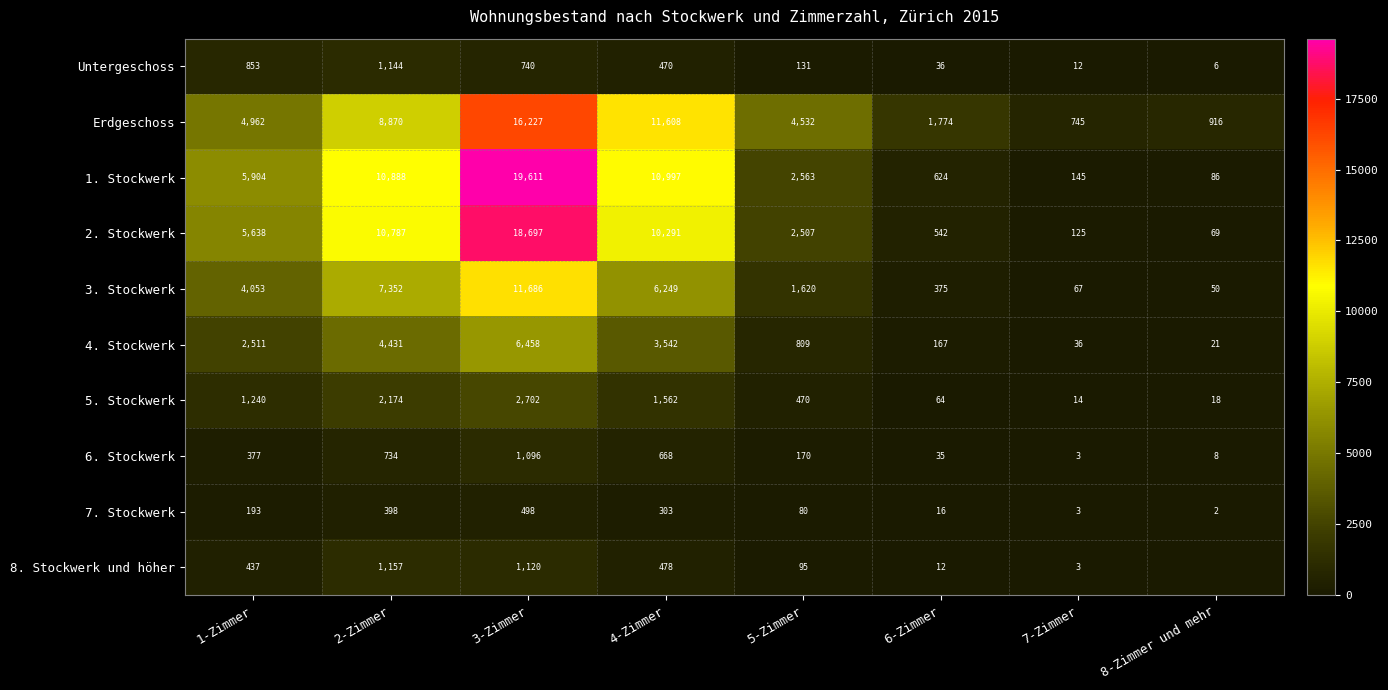

Rank the series at 5-Zimmer from lowest to highest value.

7. Stockwerk, 8. Stockwerk und höher, Untergeschoss, 6. Stockwerk, 5. Stockwerk, 4. Stockwerk, 3. Stockwerk, 2. Stockwerk, 1. Stockwerk, Erdgeschoss